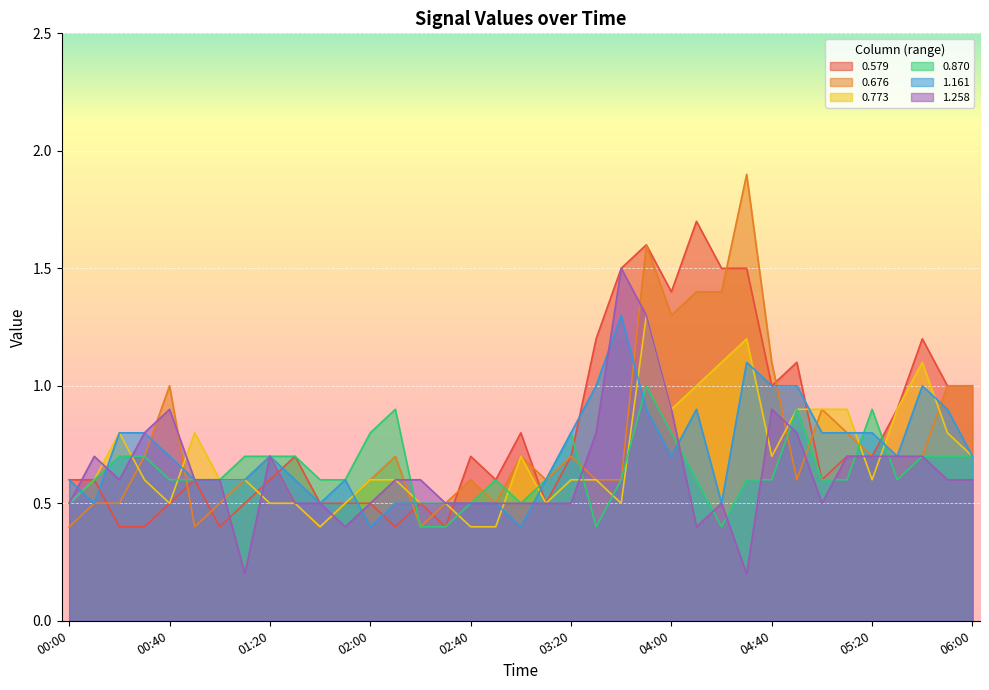

At which category does the chart reach its minimum across all series?

01:10